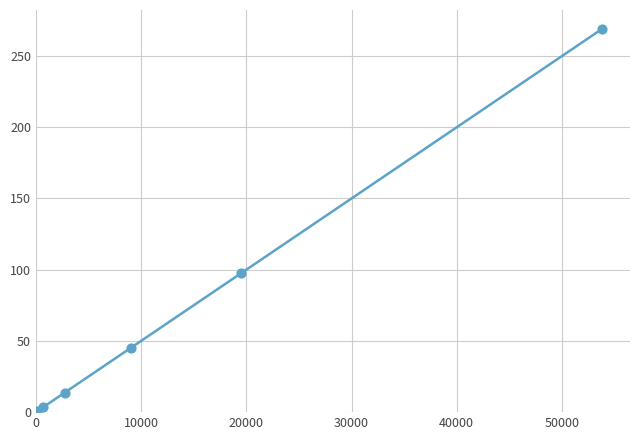

What is the difference between the maximum and minimum values?

268.4